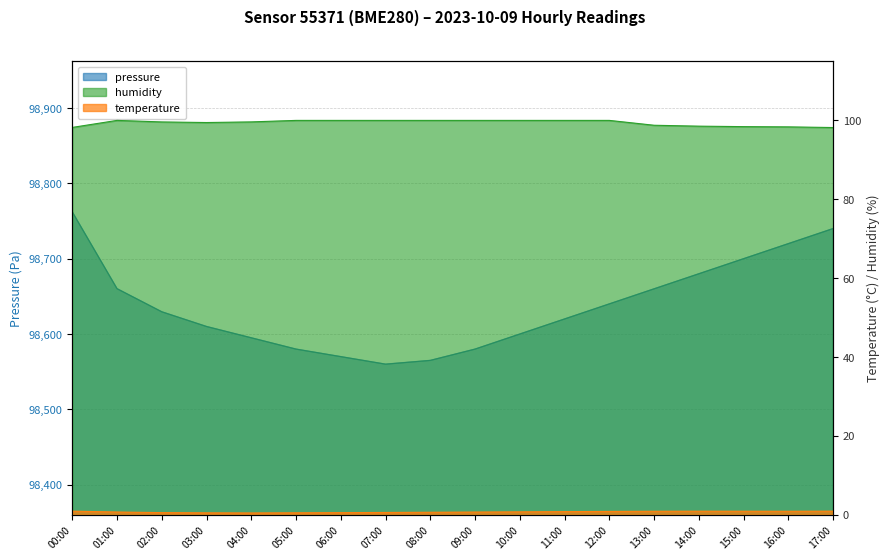

At how many categories does at least one series exceed 78625?

18